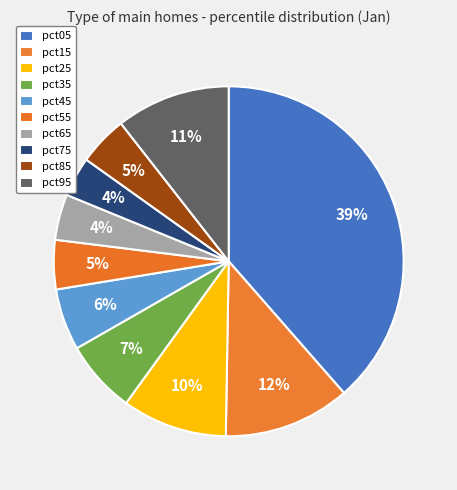

Is there a majority slice in this chart?

No